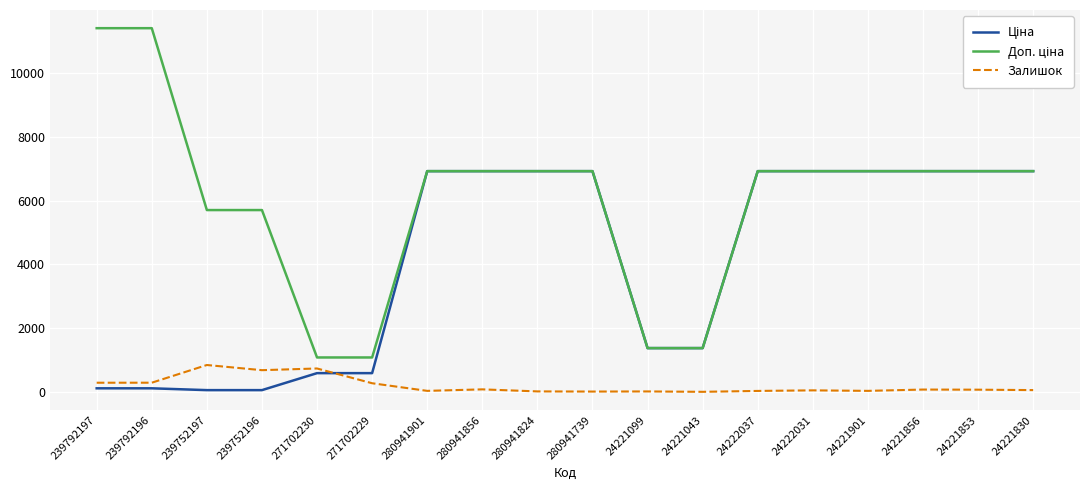

What is the highest value of the Залишок series?

845.0